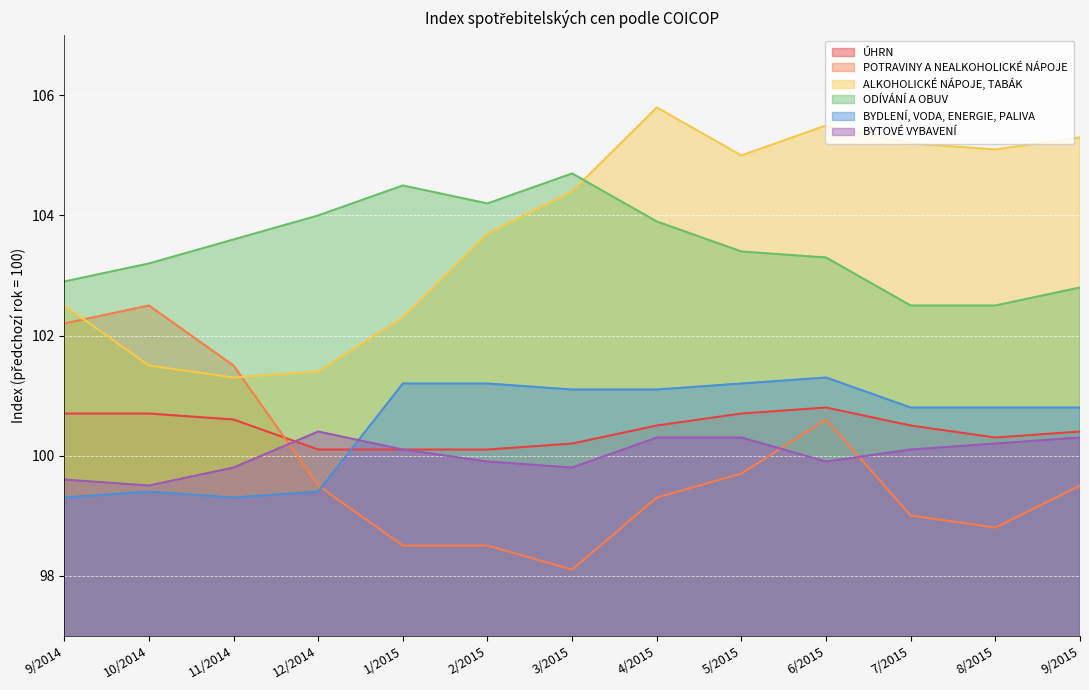

True or false: BYDLENÍ, VODA, ENERGIE, PALIVA and ALKOHOLICKÉ NÁPOJE, TABÁK intersect in this chart.

False